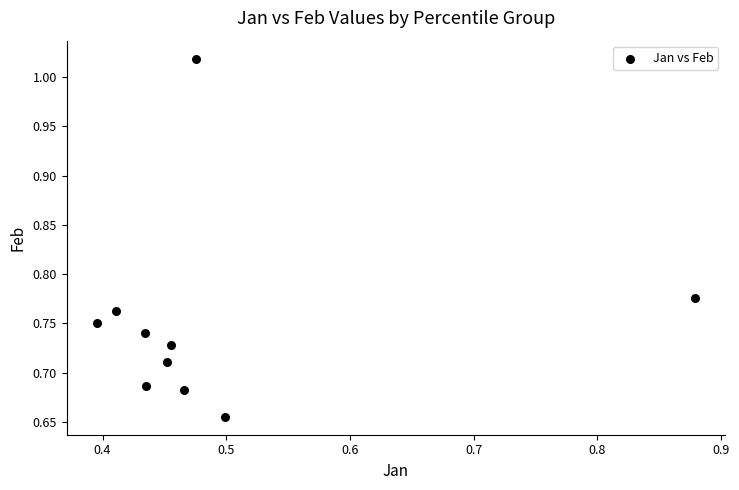

What is the average X value?

0.5